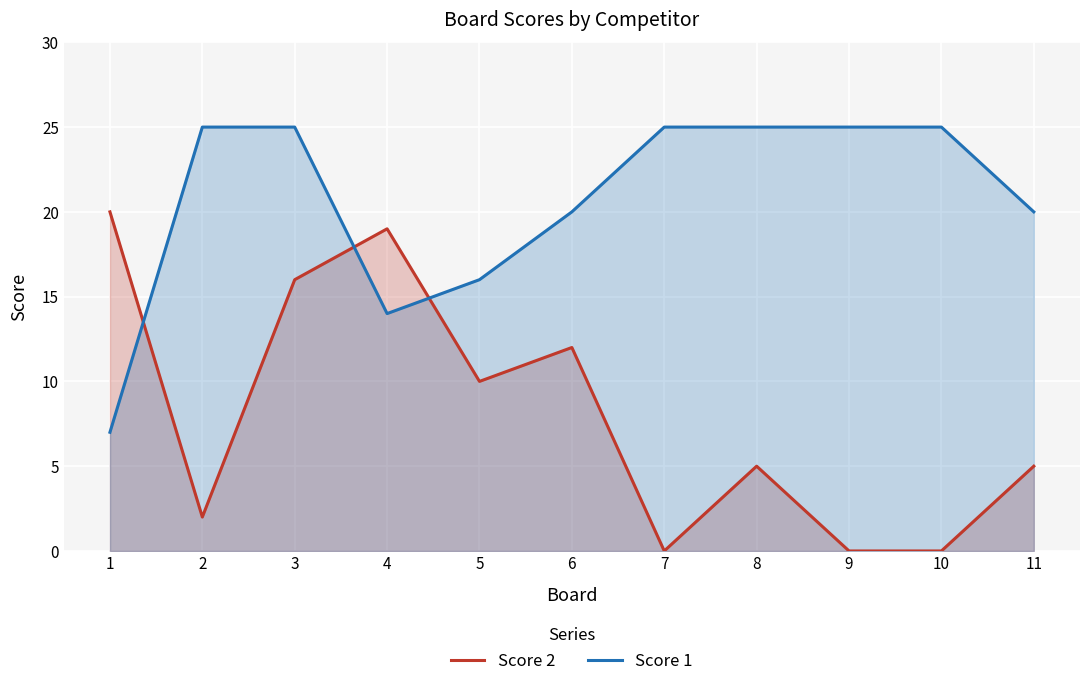

Reading left to right, transcribe all the data shown in this chart.

Score 2: 20	2	16	19	10	12	0	5	0	0	5
Score 1: 7	25	25	14	16	20	25	25	25	25	20